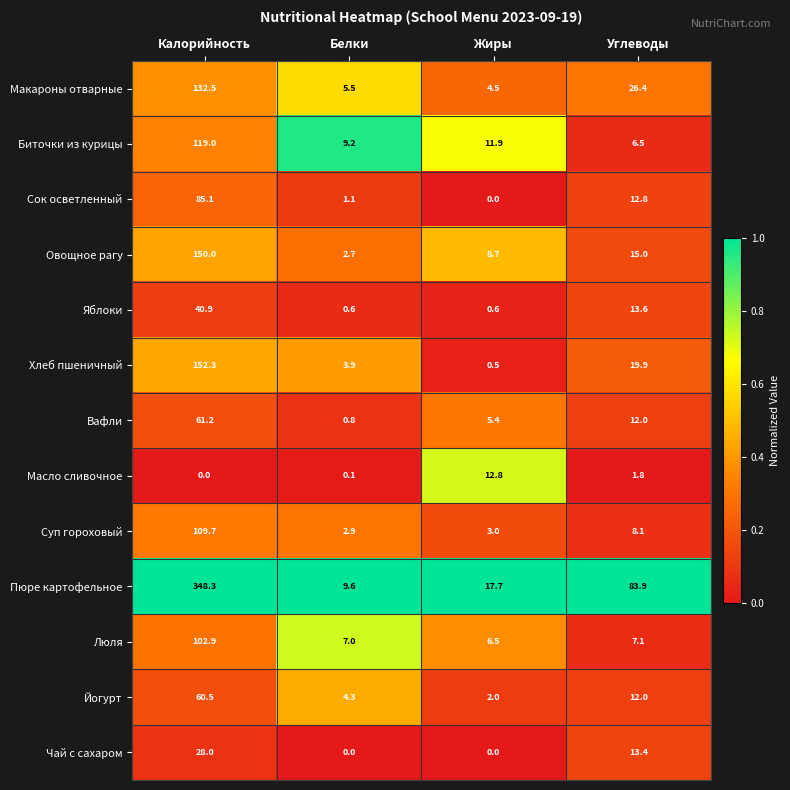

What value does the Хлеб пшеничный series have at Жиры?

0.5